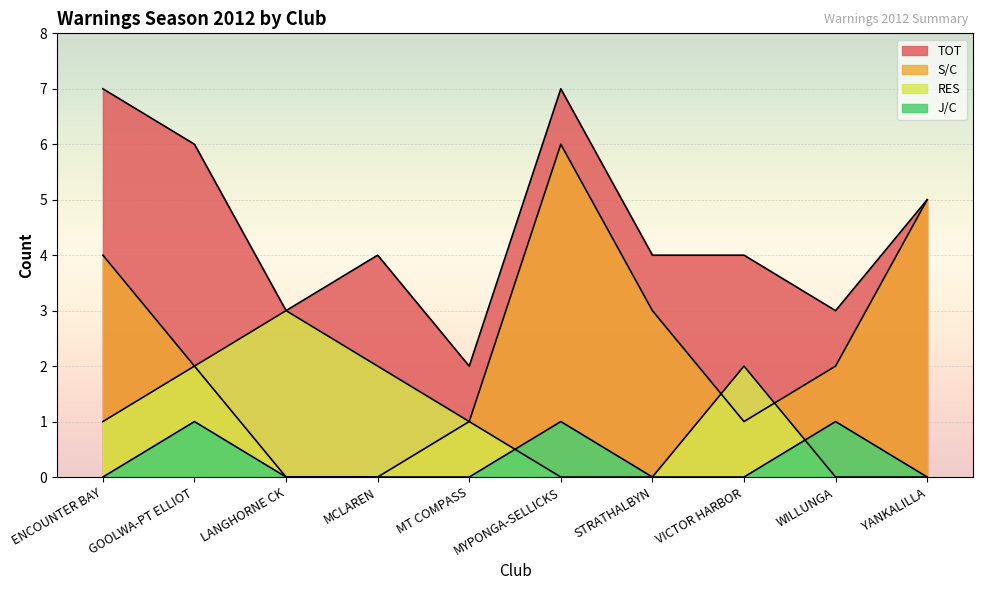

What are all the series names shown in the legend?

TOT, S/C, RES, J/C